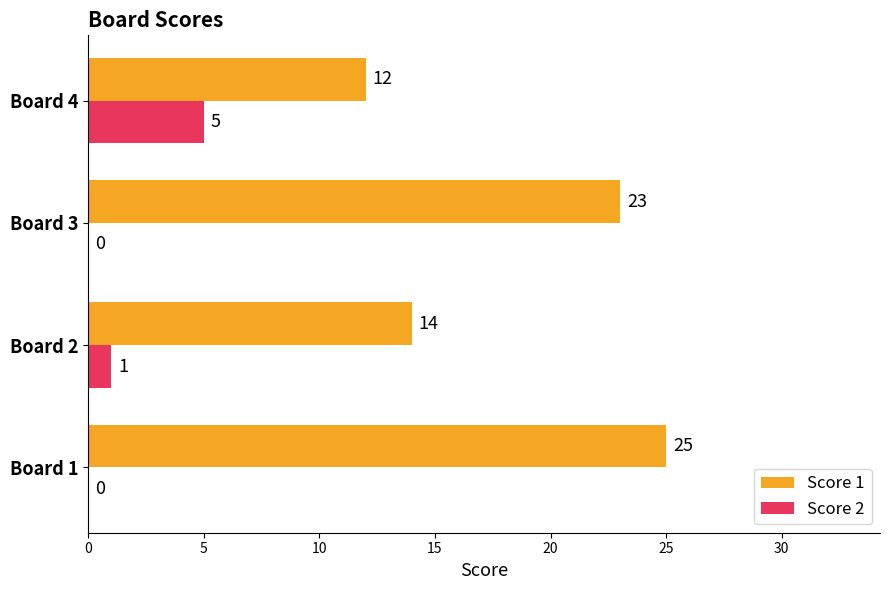

At which label is Score 2 closest to 2?

Board 2